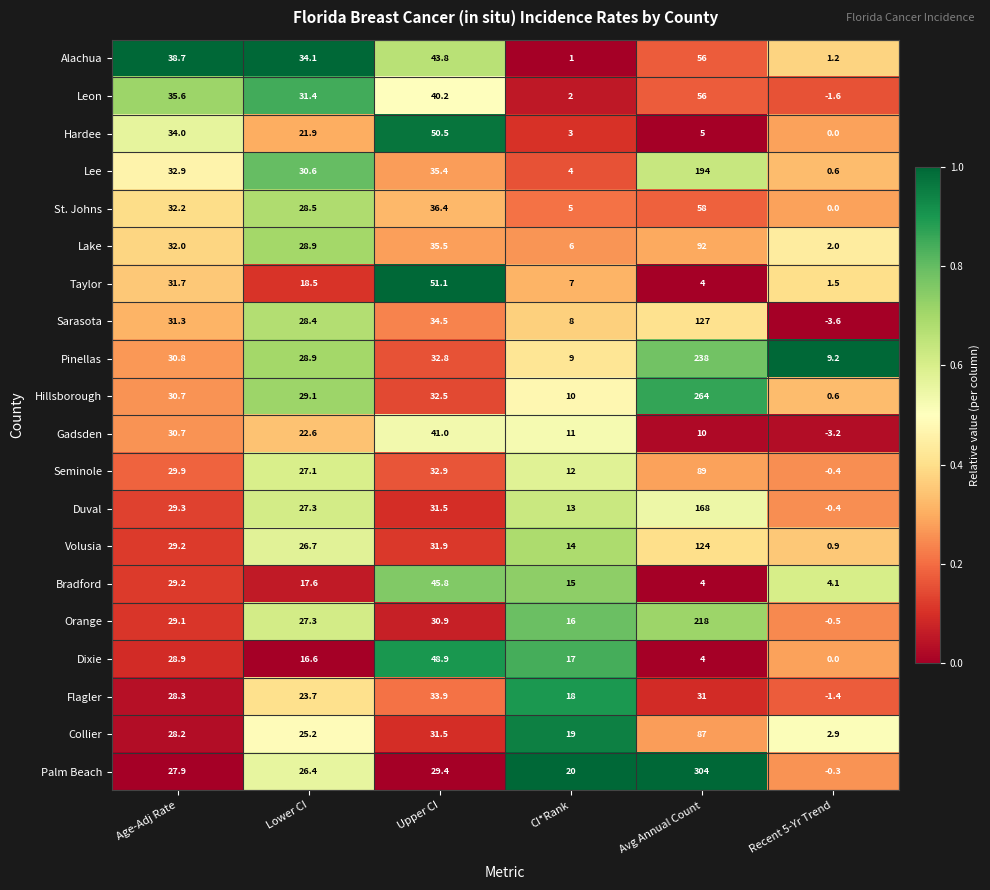

Is it true that Duval equals 48.8 at Lower CI?

False